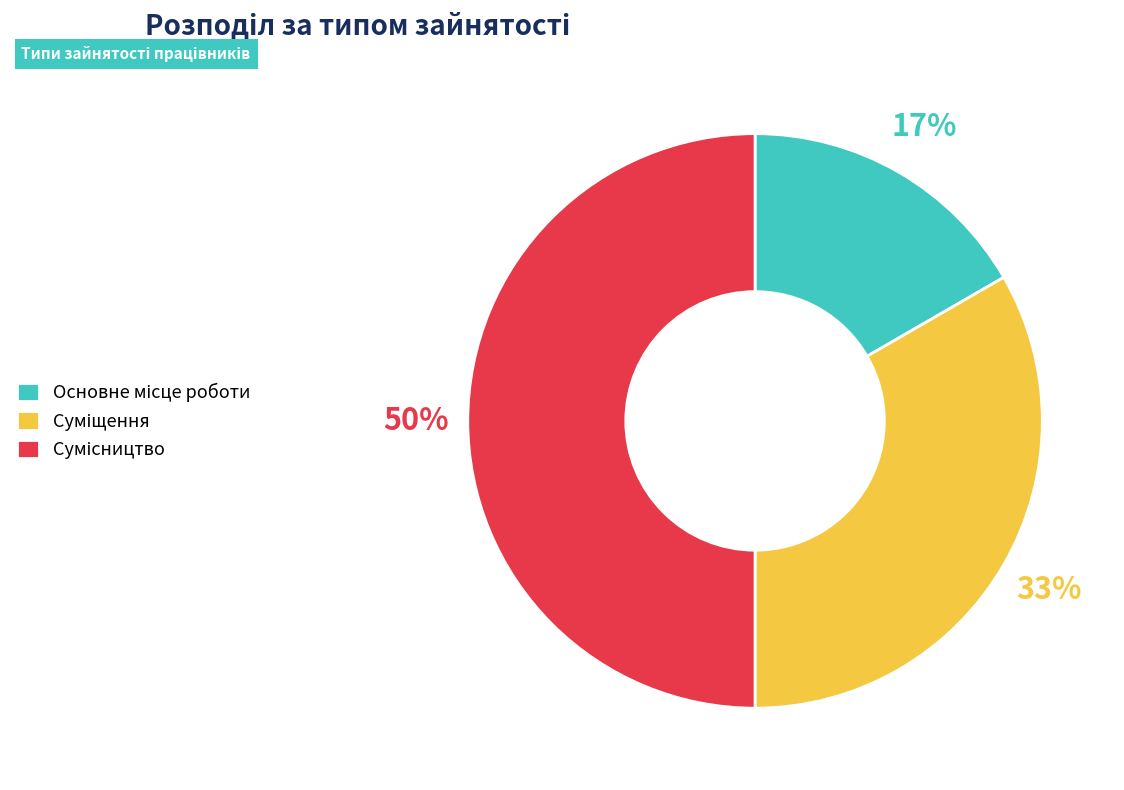

Count the number of slices in the pie.

3